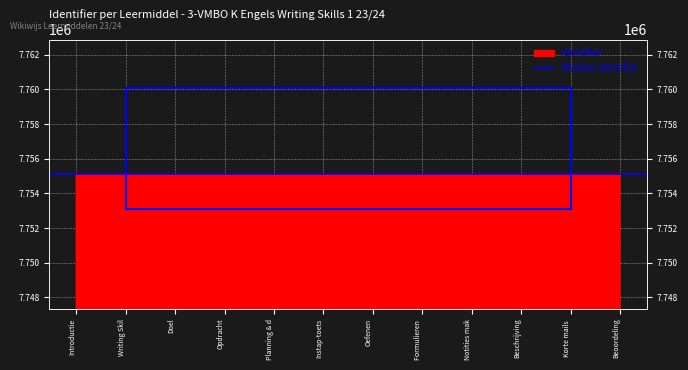

True or false: there are more than 0 points higher than both neighbors.

False